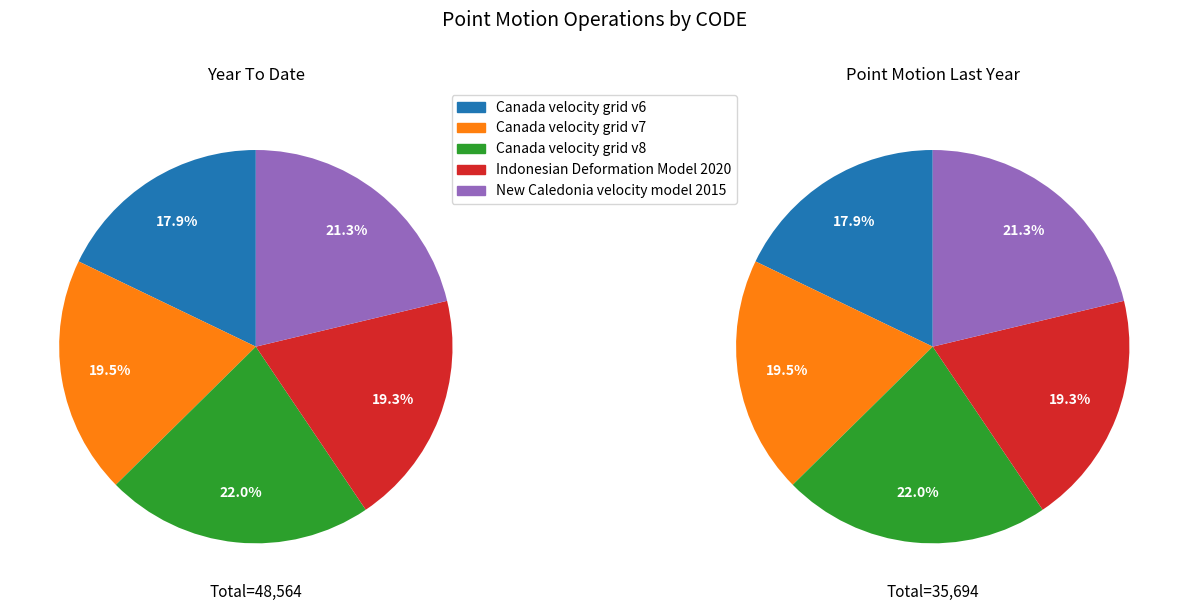

What is the change in value from Canada velocity grid v7 to New Caledonia velocity model 2015?

+840